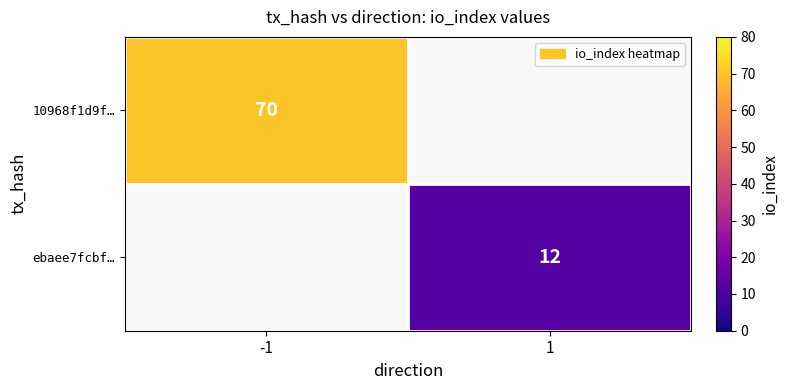

Is the value of 10968f1d9f… at -1 greater than the value of ebaee7fcbf… at 1?

Yes